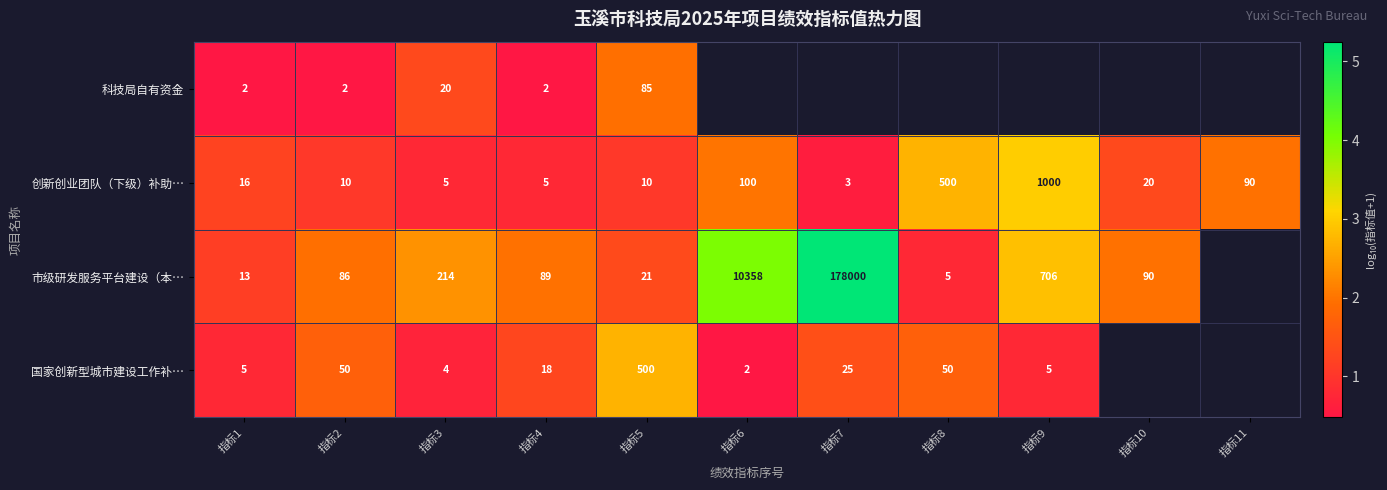

At 指标2, list the series in order from largest to smallest.

市级研发服务平台建设（本…, 国家创新型城市建设工作补…, 创新创业团队（下级）补助…, 科技局自有资金